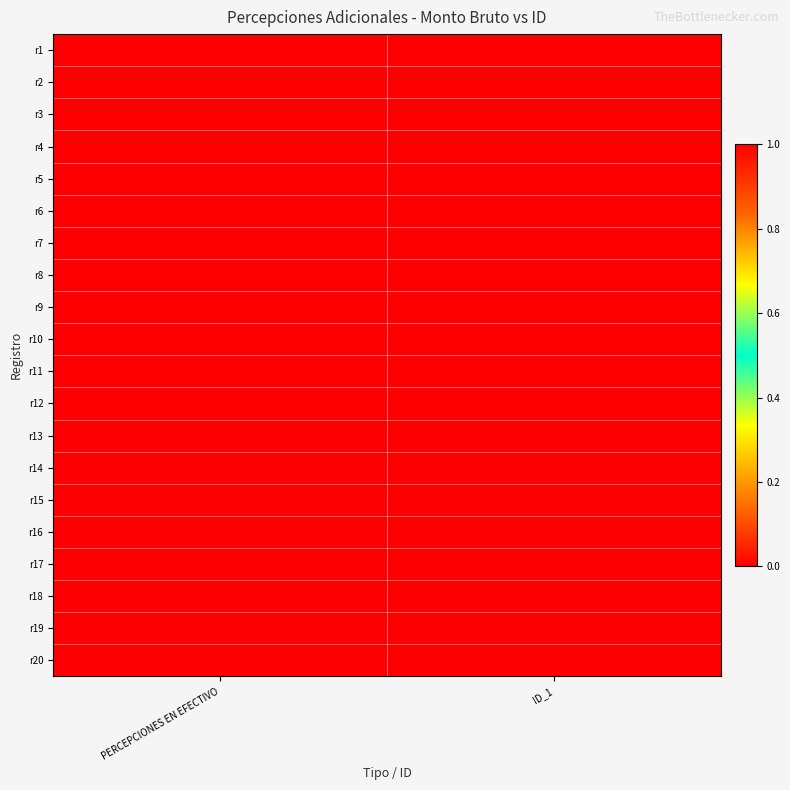

Count the number of categories in the chart.

2